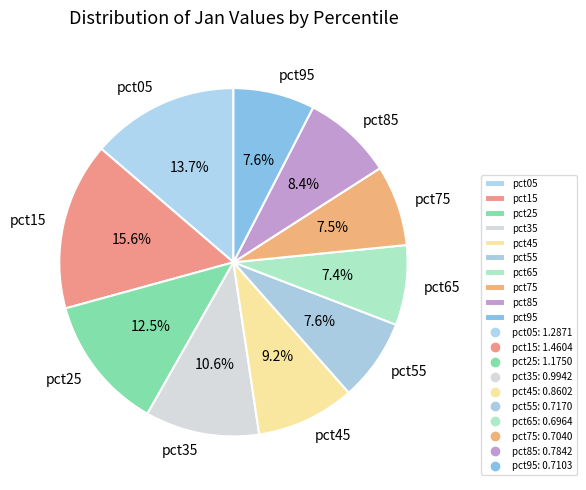

True or false: pct55 accounts for 18% of the total.

False